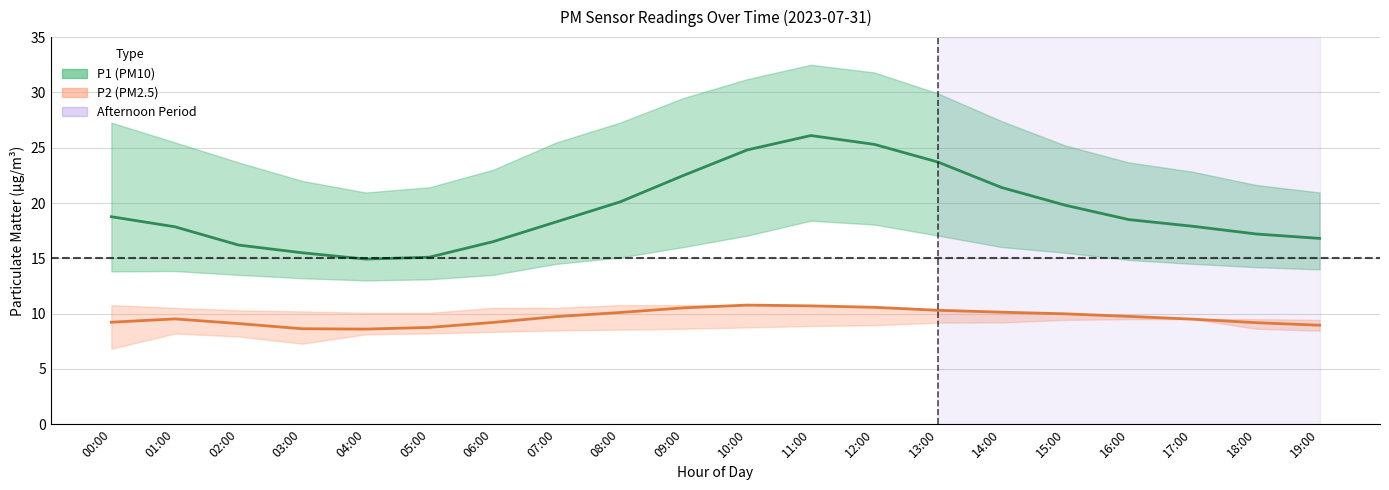

What is the label of the 11th point from the right?

09:00